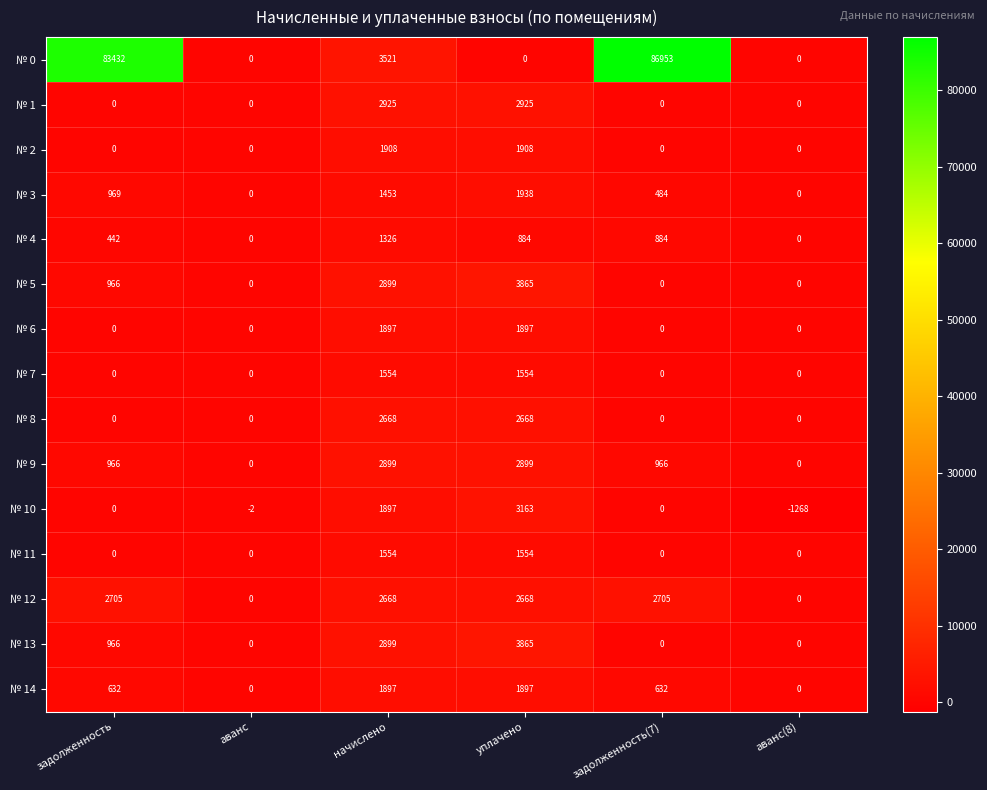

The № 8 series shows -1236 at задолженность. True or false?

False